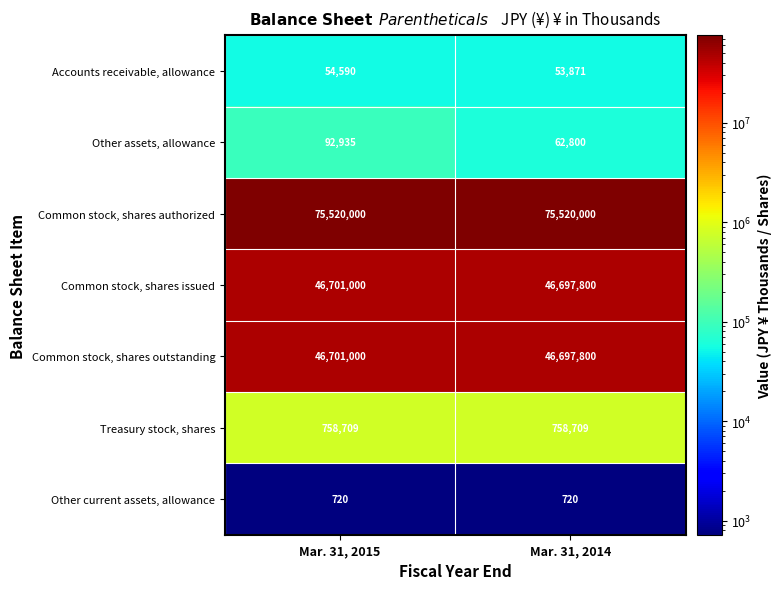

Reading left to right, extract all data points from this chart.

Accounts receivable, allowance: 54590	53871
Other assets, allowance: 92935	62800
Common stock, shares authorized: 75520000	75520000
Common stock, shares issued: 46701000	46697800
Common stock, shares outstanding: 46701000	46697800
Treasury stock, shares: 758709	758709
Other current assets, allowance: 720	720